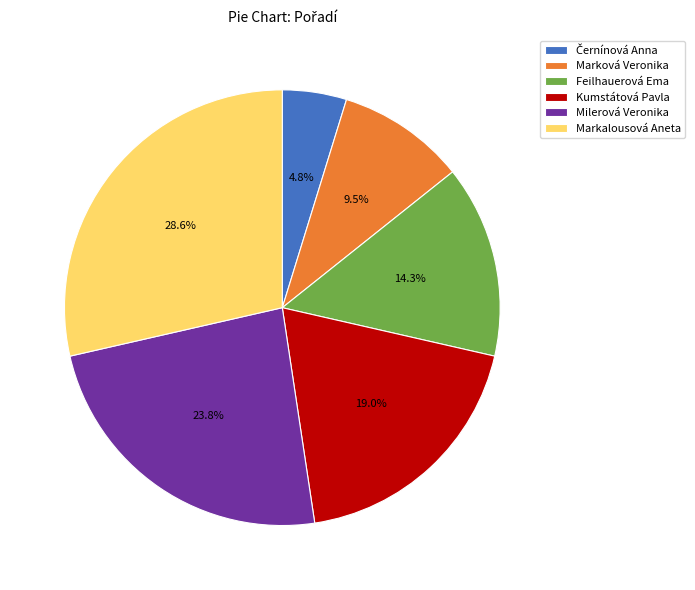

What percentage is the Feilhauerová Ema slice, to the nearest percent?

14%